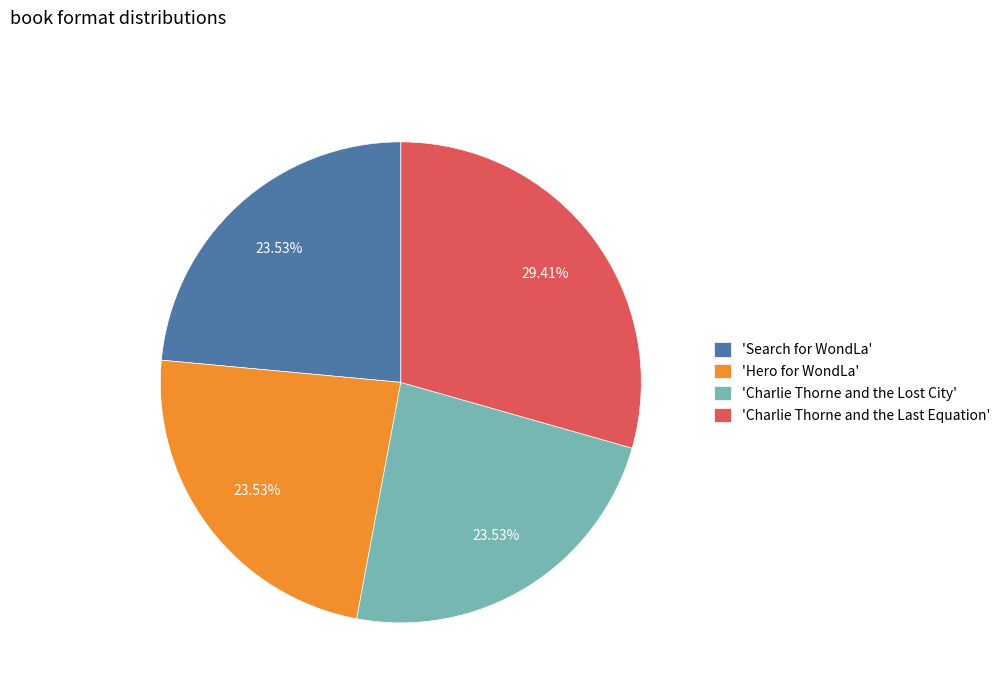

Does 'Charlie Thorne and the Lost City' account for over 50% of the chart?

No